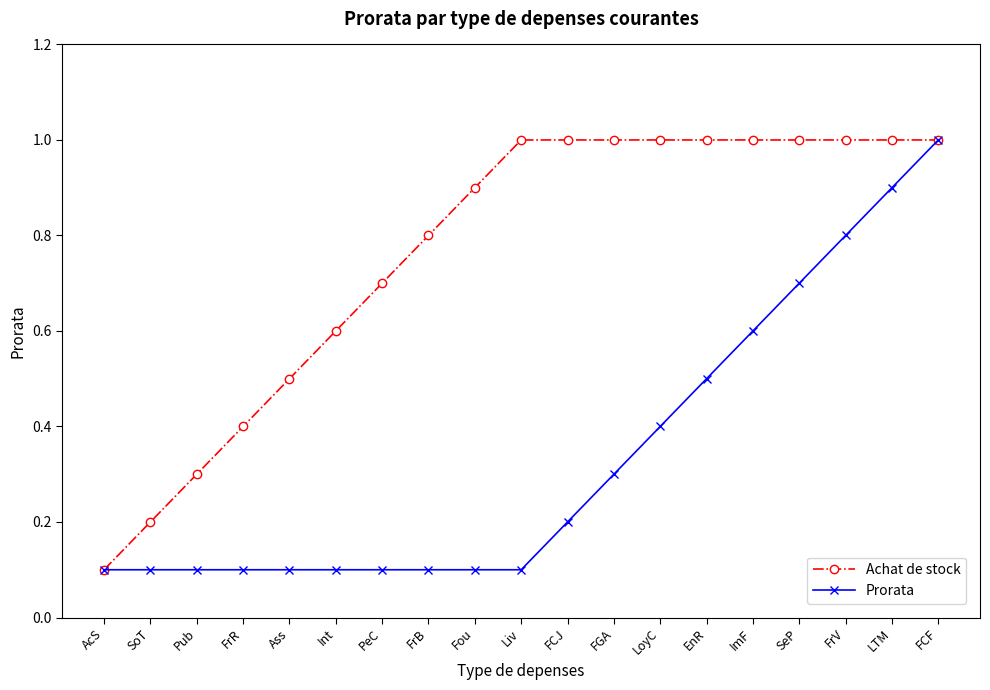

What is the total value across all series at FGA?

1.3